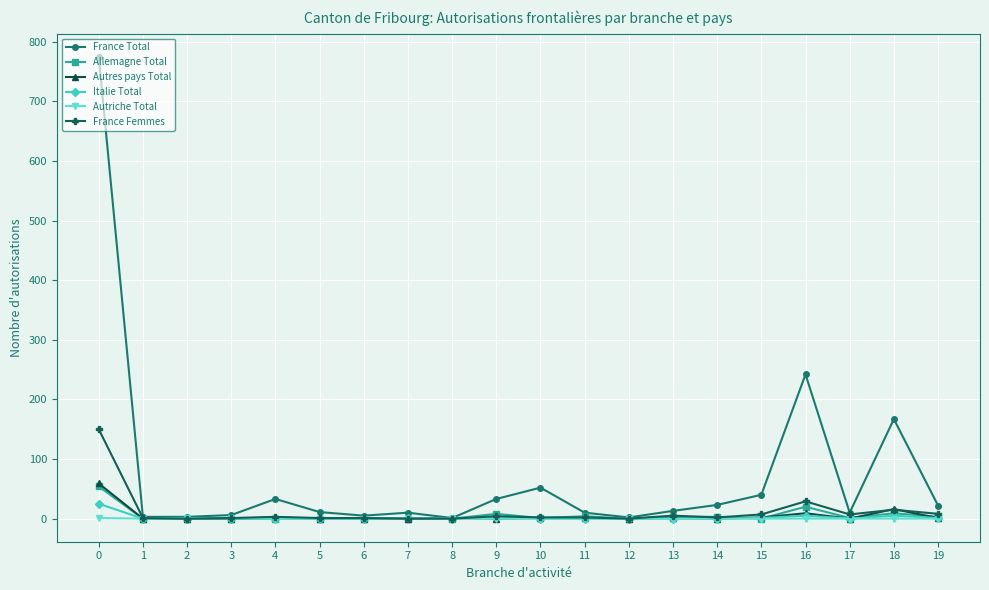

How many lines are shown in the chart?

6